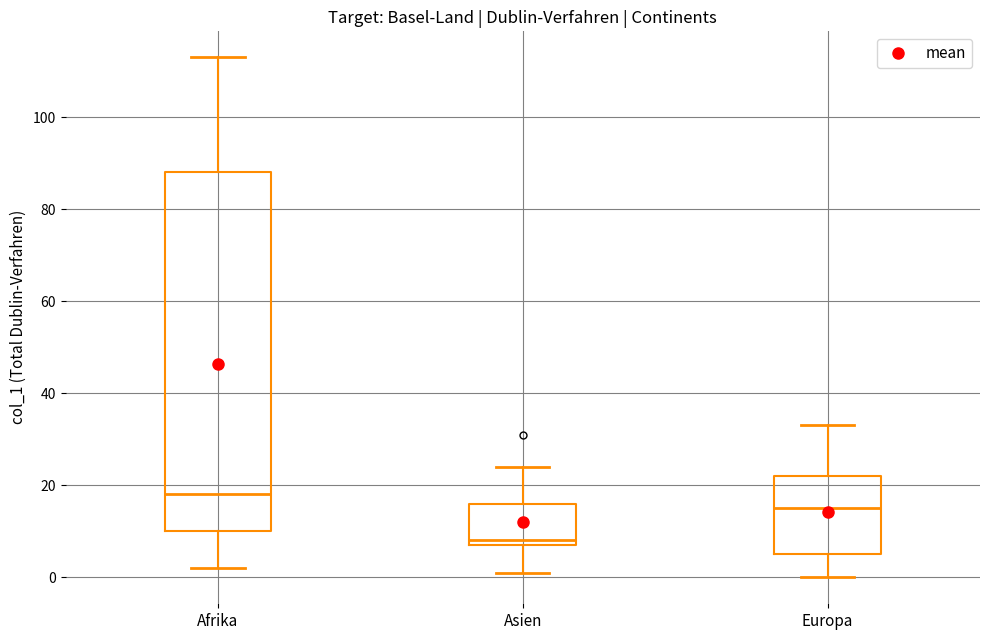

Which box's median line is the lowest?

Asien